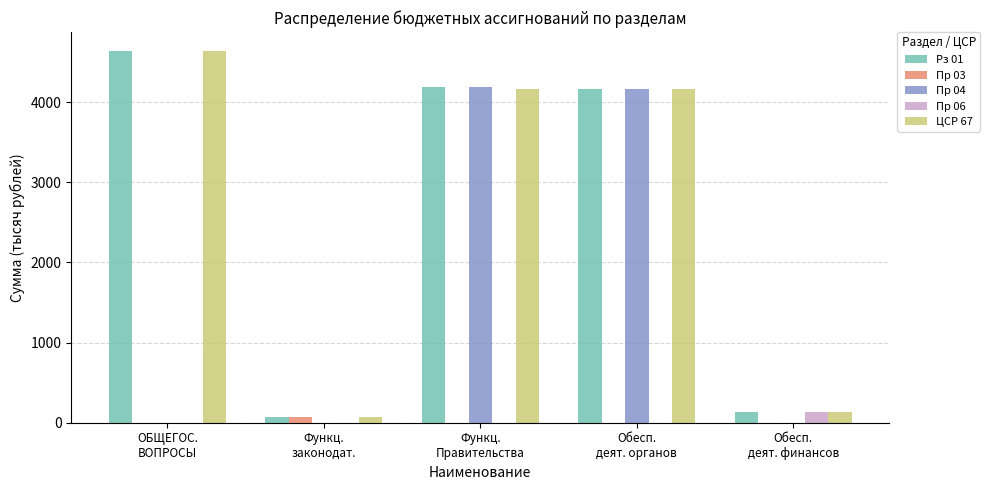

What is the maximum value shown in the chart?

4643.0